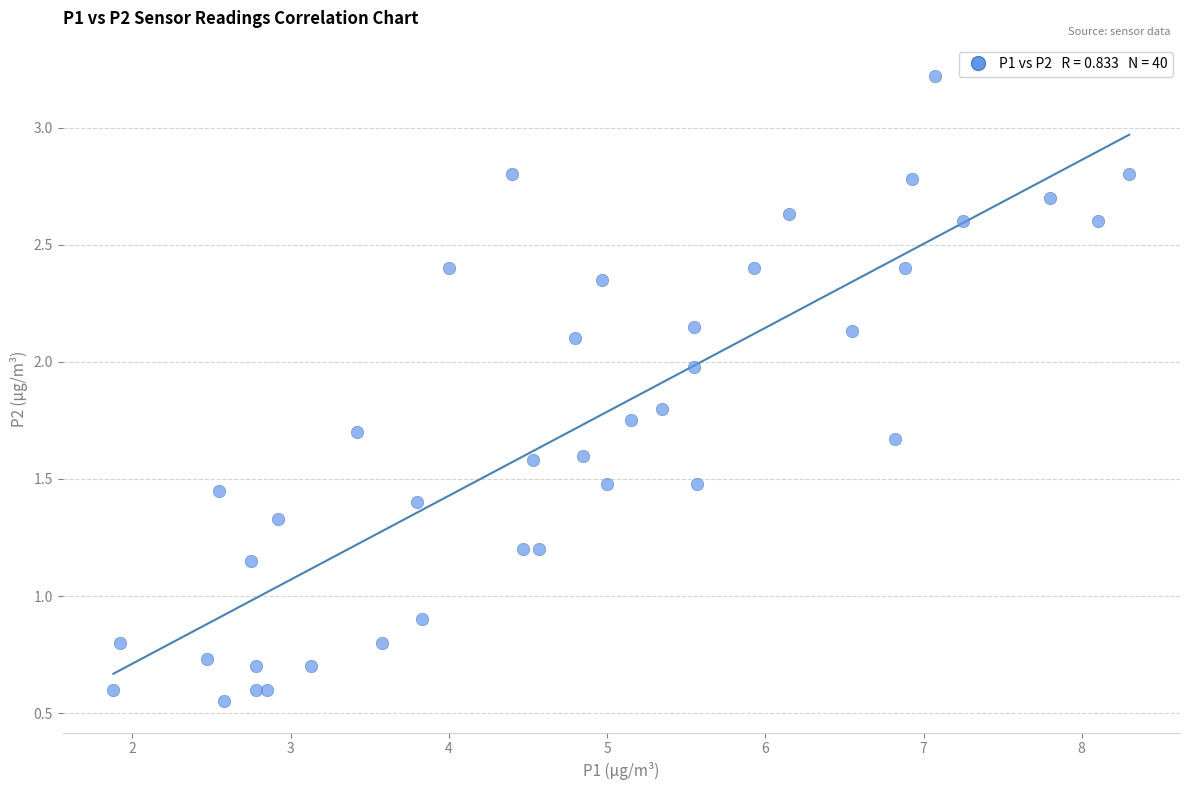

What Y value in the scatter plot is closest to 1?

0.9